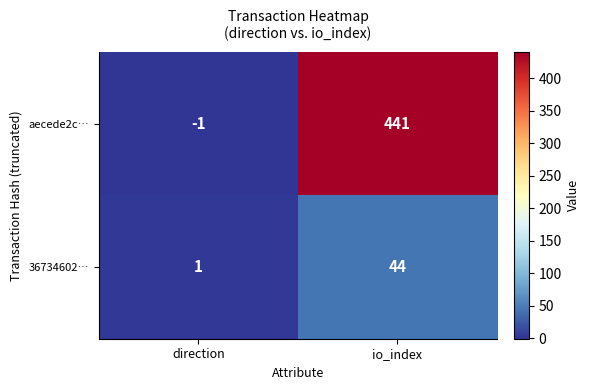

Is the value of 36734602… at direction greater than the value of aecede2c… at direction?

Yes